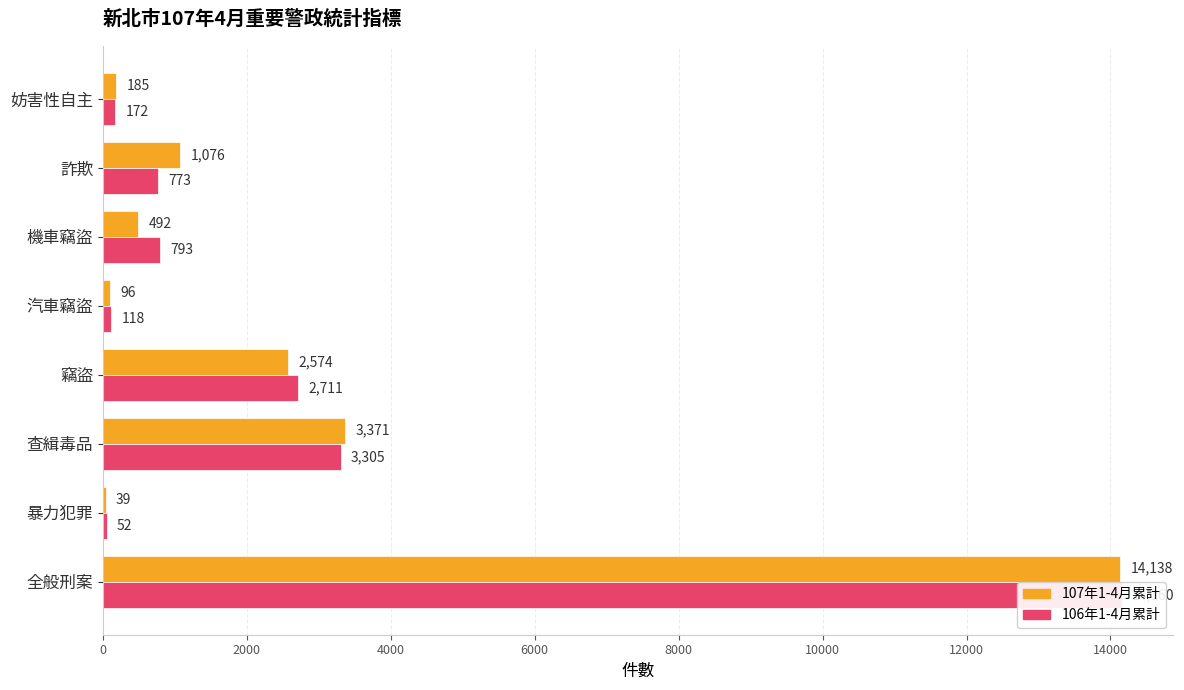

What is the value of the 107年1-4月累計 bar at the 6th from the left?

492